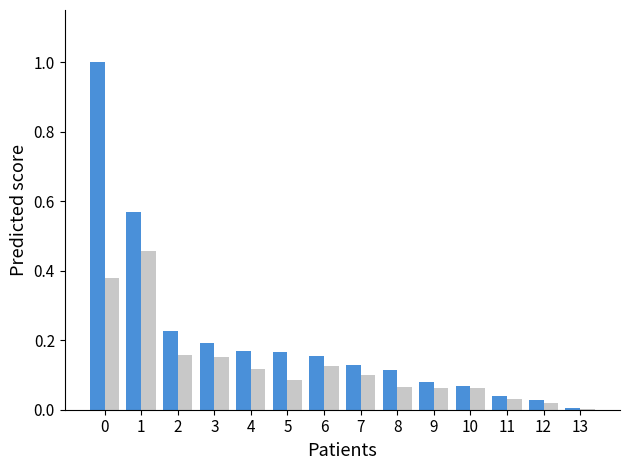

What is the total value across all series at 5?

0.3